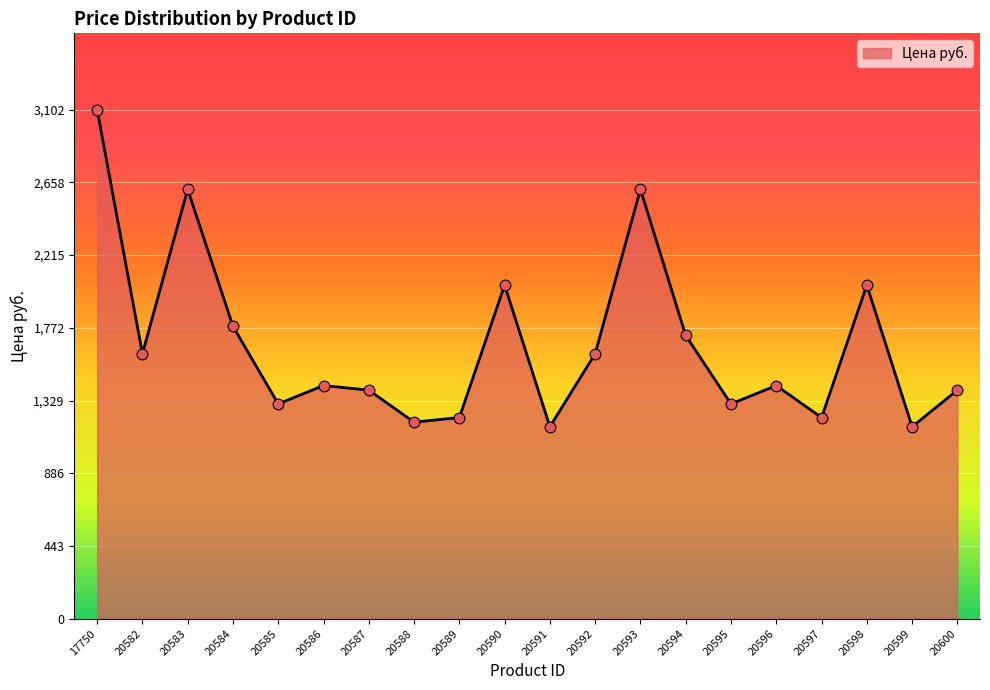

Between 20586 and 20597, which is larger?

20586